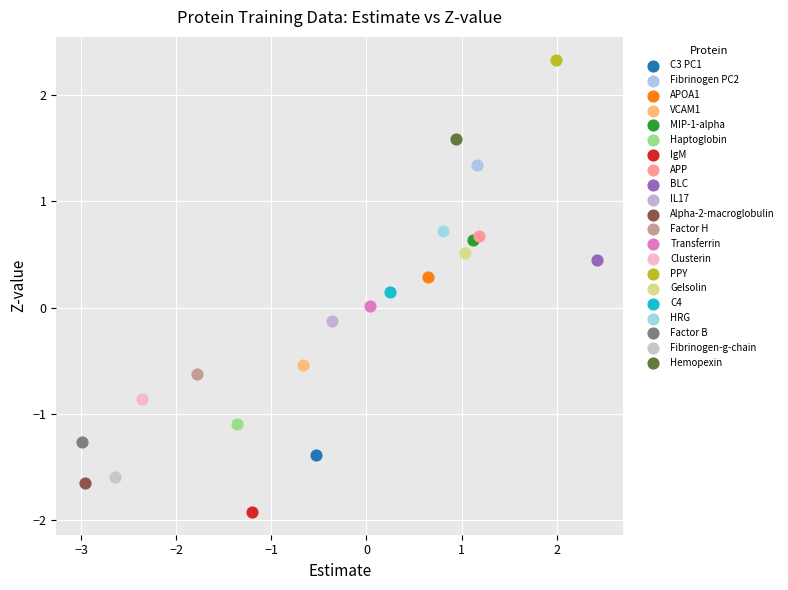

Which series reaches the minimum Y coordinate?

IgM